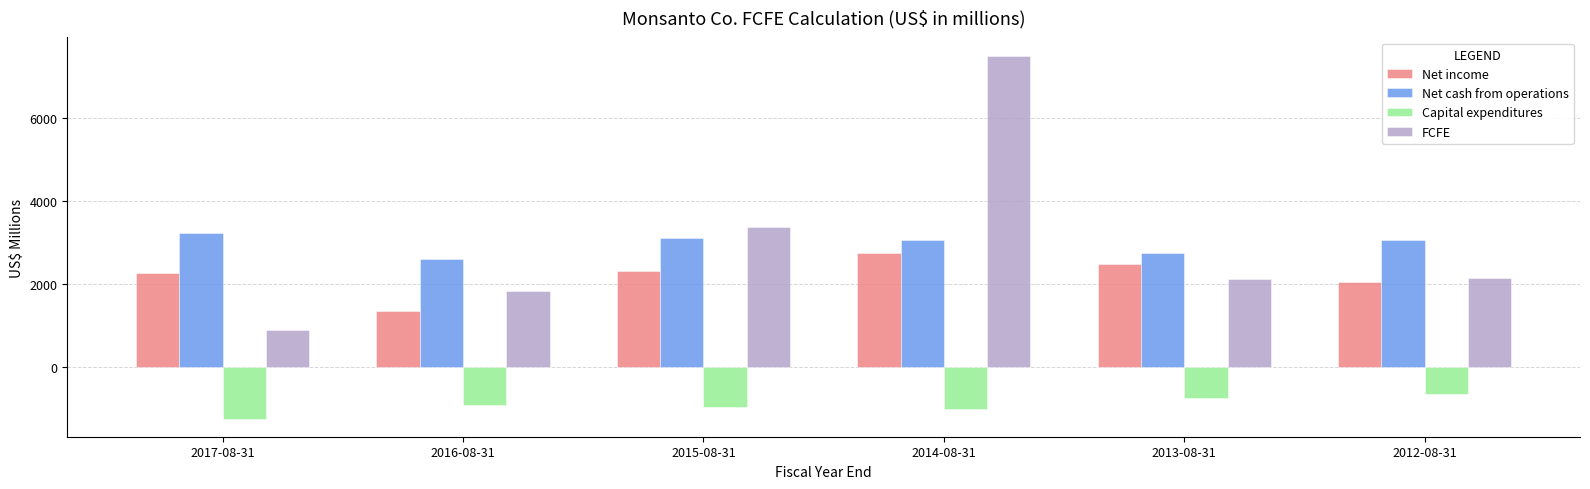

Rank the series by their maximum value, from lowest to highest.

Capital expenditures, Net income, Net cash from operations, FCFE